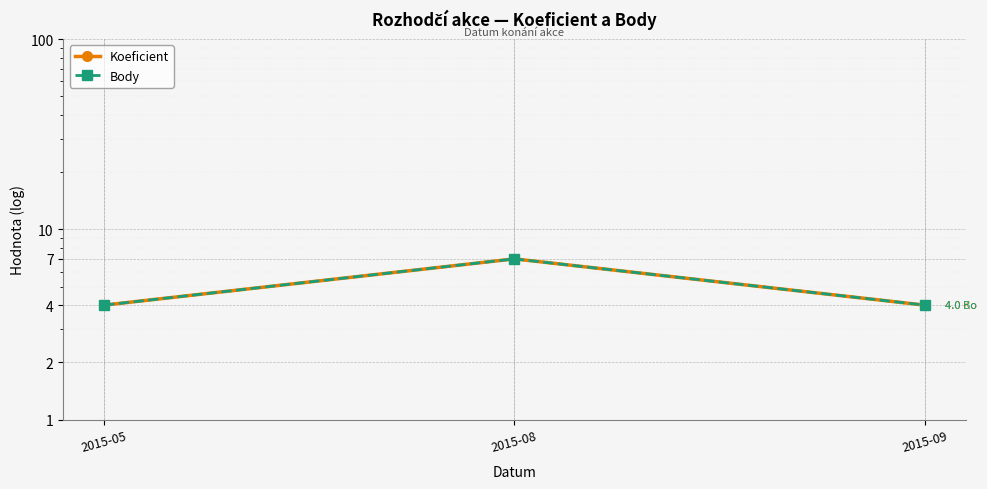

The value of Body at 2015-09 is 6. True or false?

False